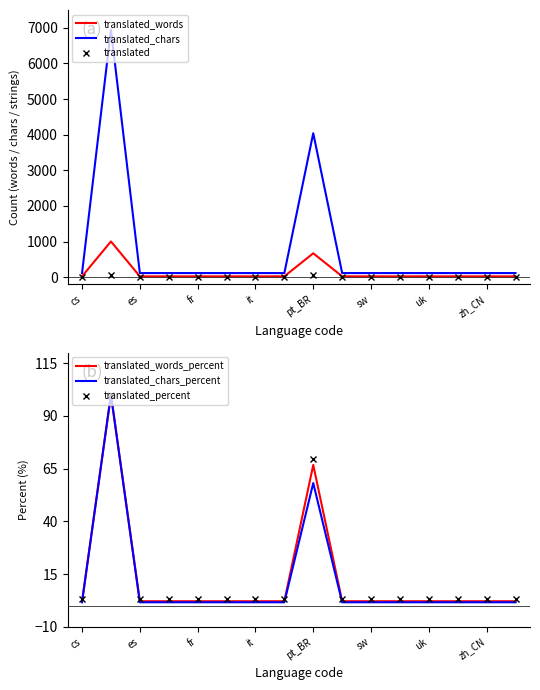

True or false: translated and translated_chars intersect in this chart.

False